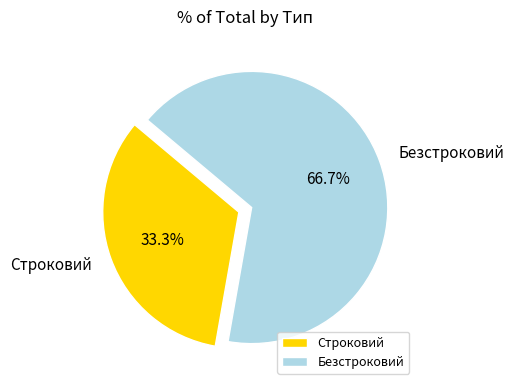

Which category accounts for the majority?

Безстроковий